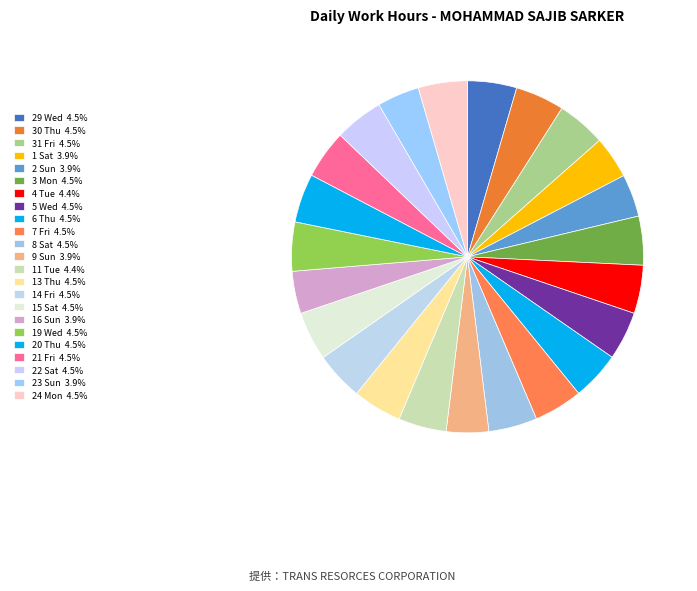

To the nearest percent, what percentage of the pie is 16 Sun?

4%